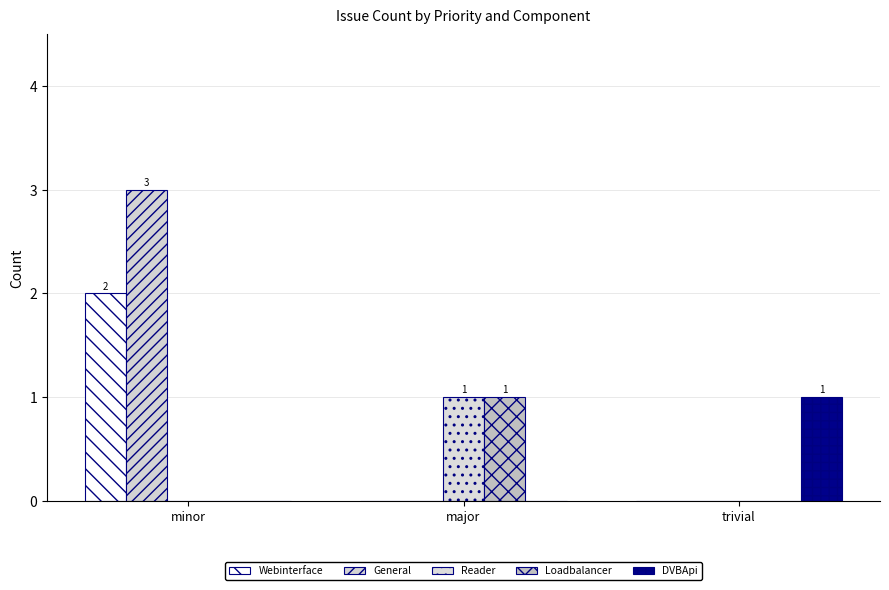

Are the bars grouped side by side (vs. stacked)?

Yes